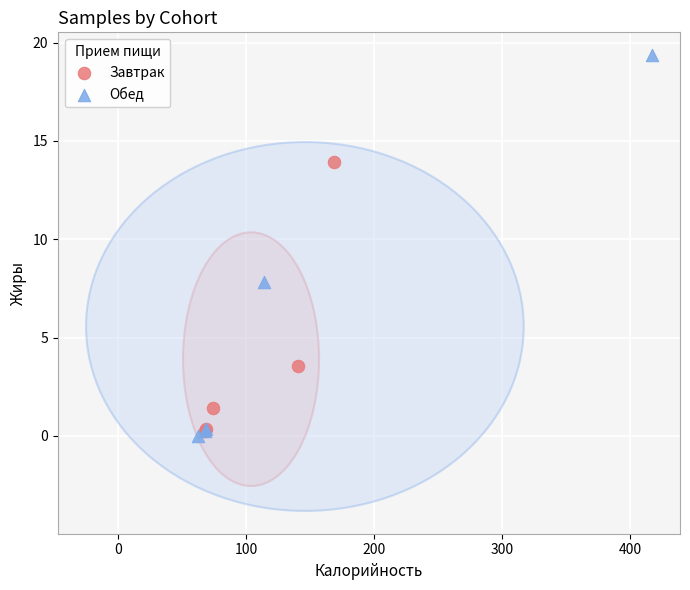

Which series has the largest Y range (max minus min)?

Обед